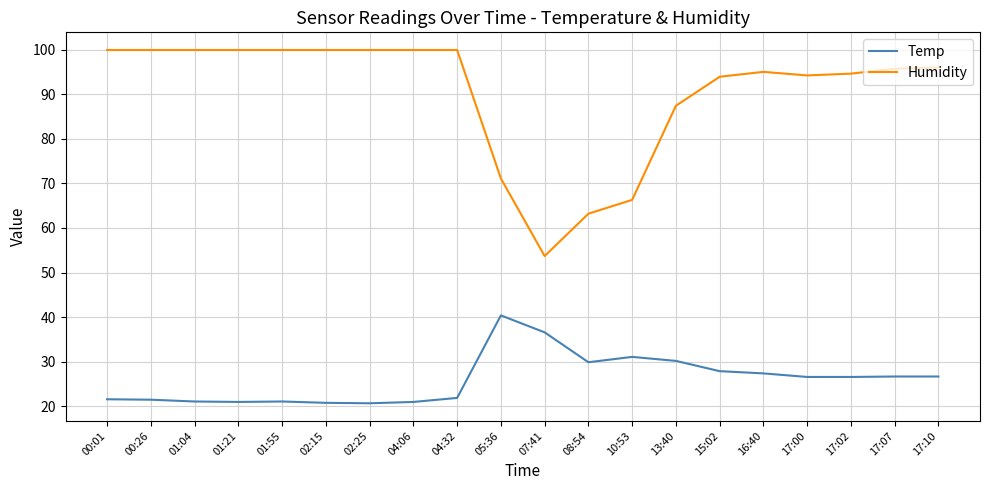

What position from the right is 04:32?

12